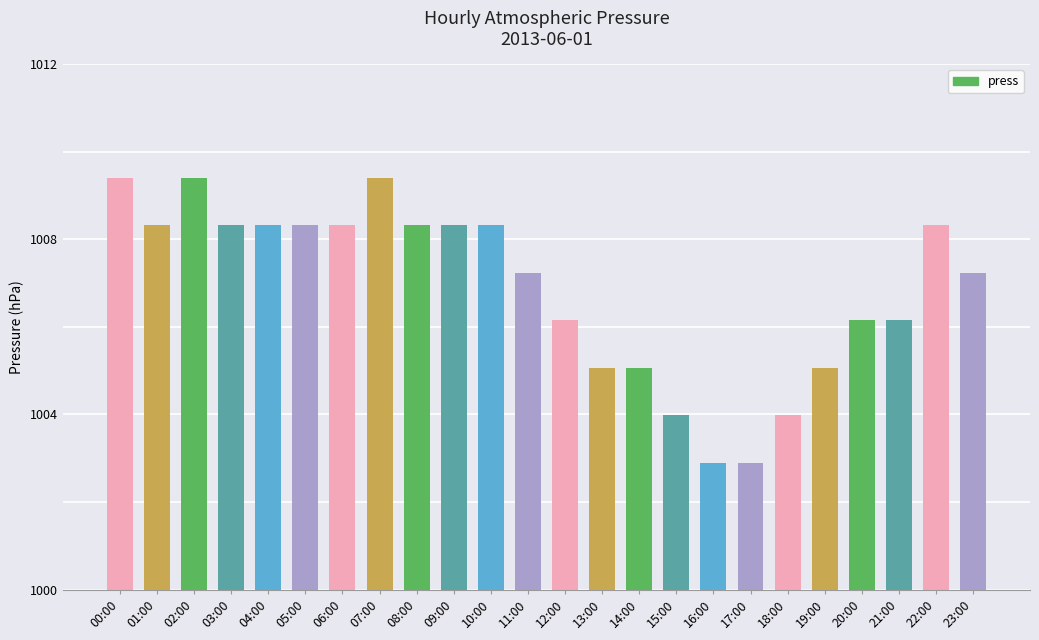

What position from the left is 17:00?

18